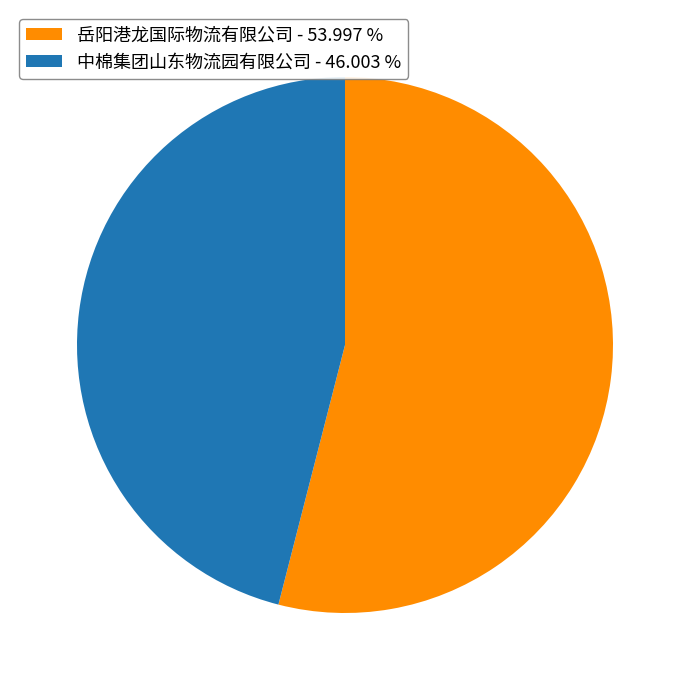

Does 岳阳港龙国际物流有限公司 account for over 50% of the chart?

Yes